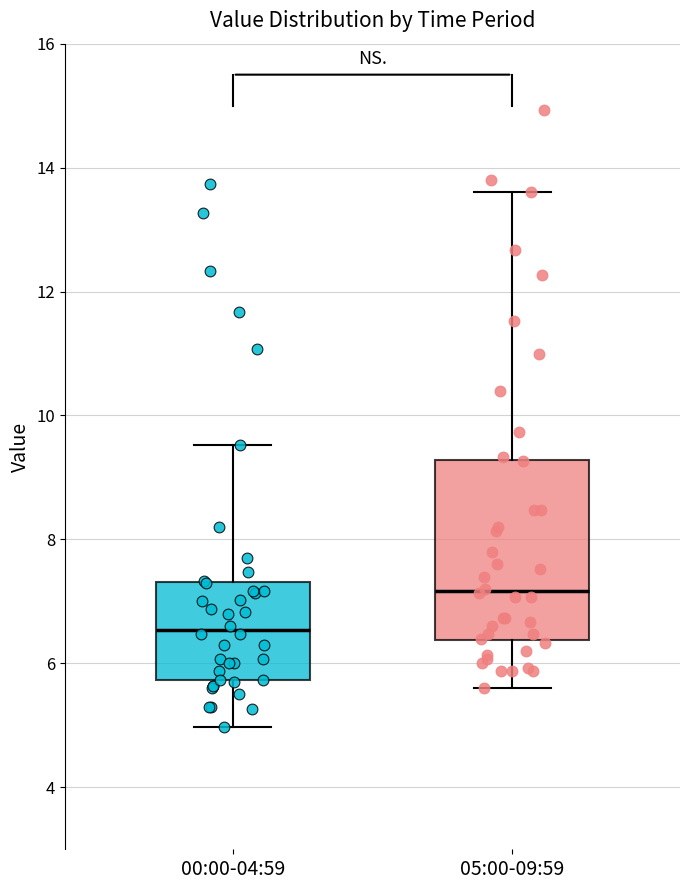

Reading left to right, read every box against the y-axis: the position of its median line, the range the box covers, and the ends of its whiskers. The values are not printed on the chart, so give them approximately, as read against the axis.

00:00-04:59: median 6.6, box 5.8 to 7.4, whiskers 5.0 to 9.6
05:00-09:59: median 7.2, box 6.4 to 9.2, whiskers 5.6 to 13.6